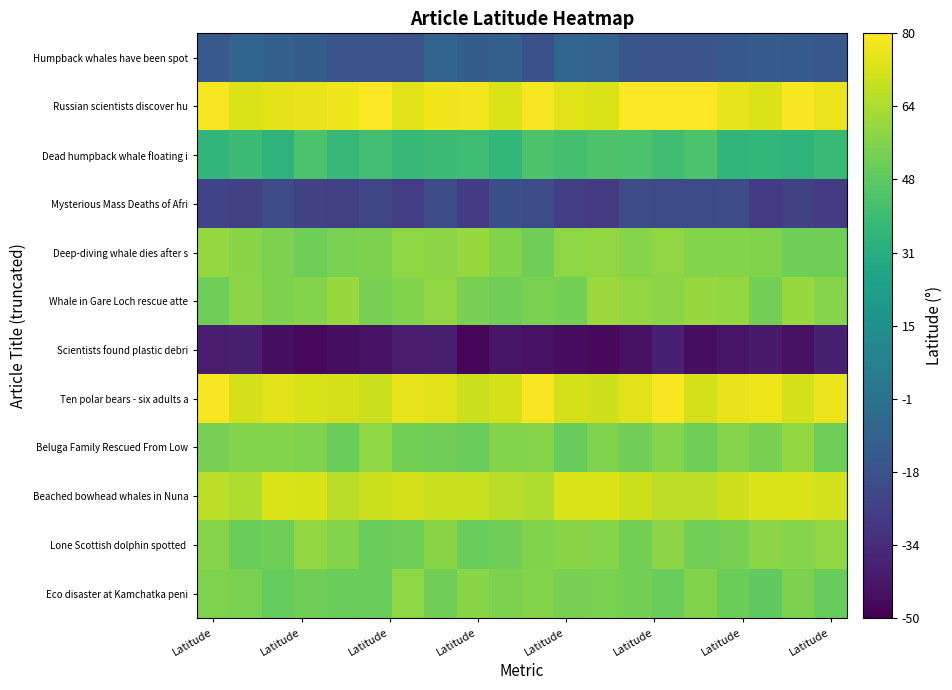

Count the number of data series in this chart.

12